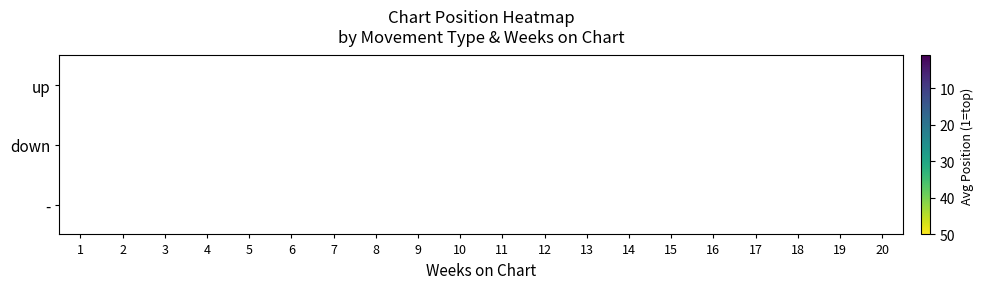

What is the greatest value displayed?

39.0